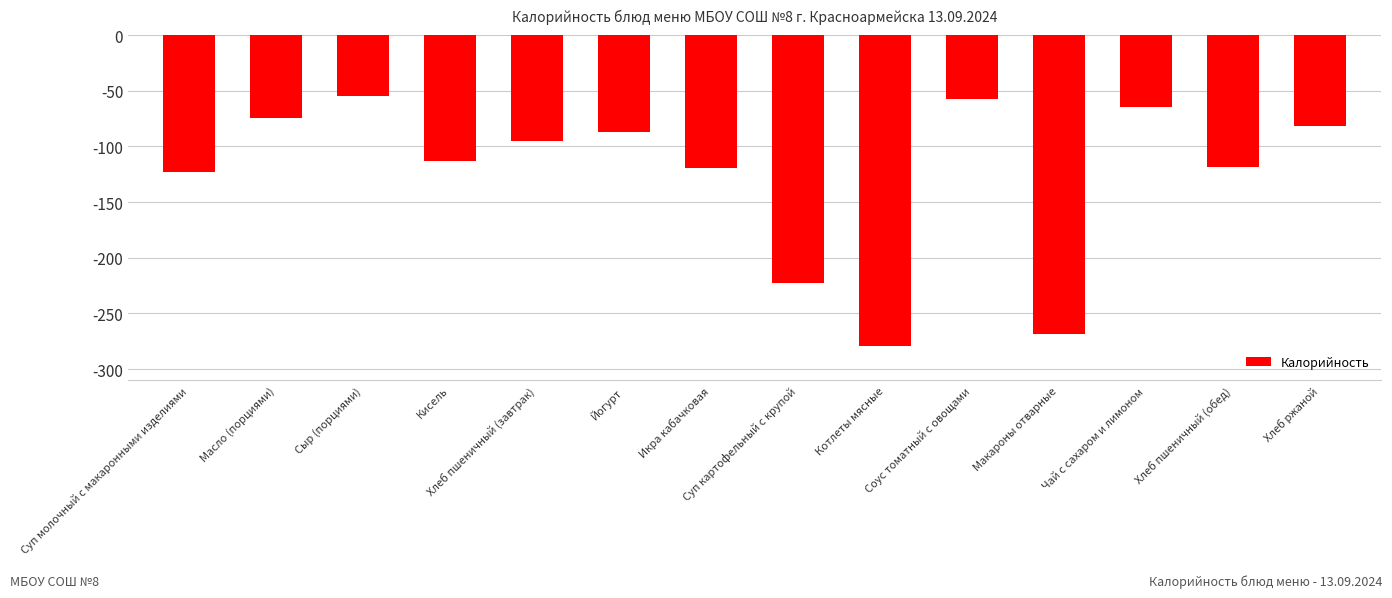

What is the sum of all values?

-1758.2